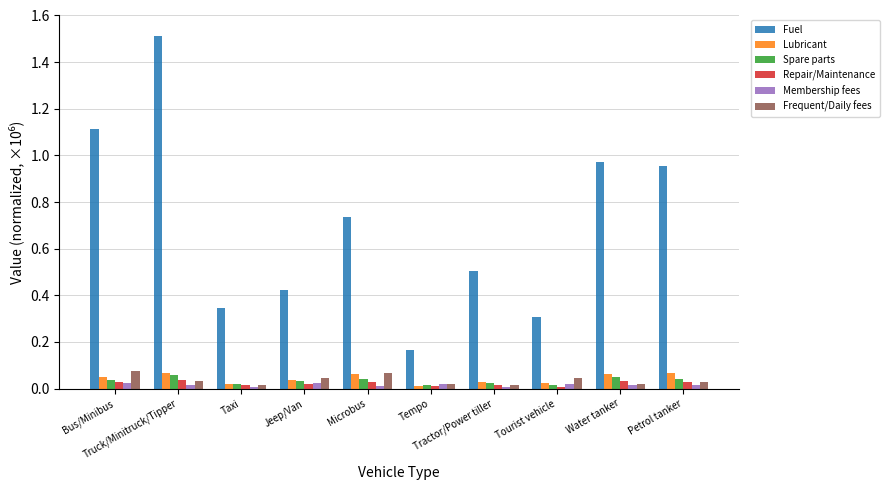

Count the number of data series in this chart.

6